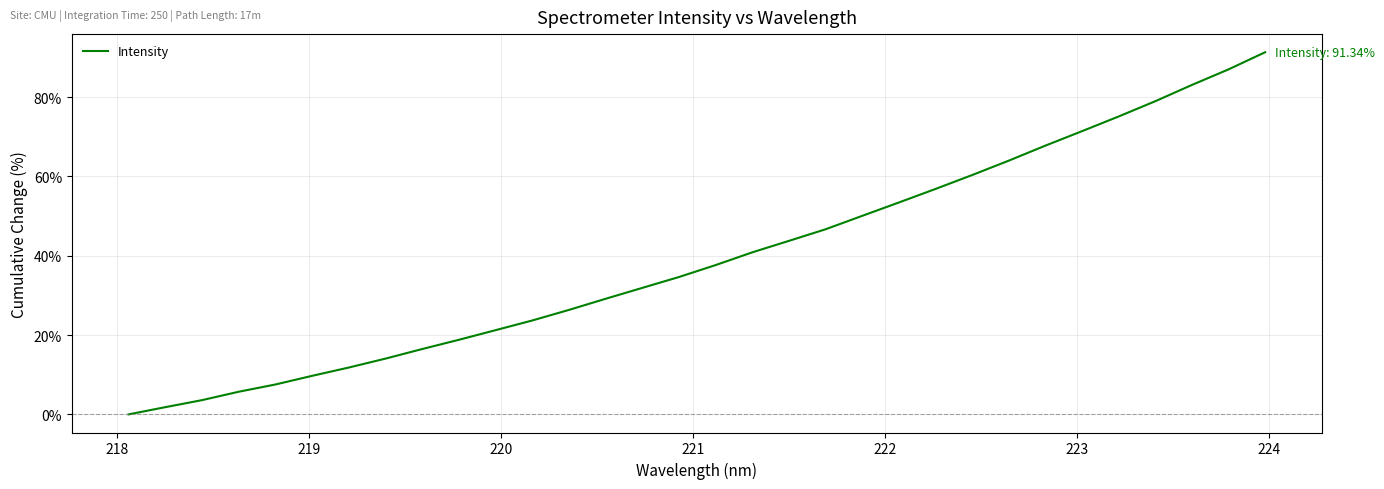

Reading left to right, extract all data points from this chart.

0.0	1.8	3.6	5.7	7.5	9.7	11.8	14.1	16.5	18.8	21.2	23.7	26.3	29.2	31.9	34.6	37.7	40.9	43.8	46.7	50.1	53.4	56.9	60.4	64.0	67.8	71.4	75.1	79.0	83.1	87.0	91.3